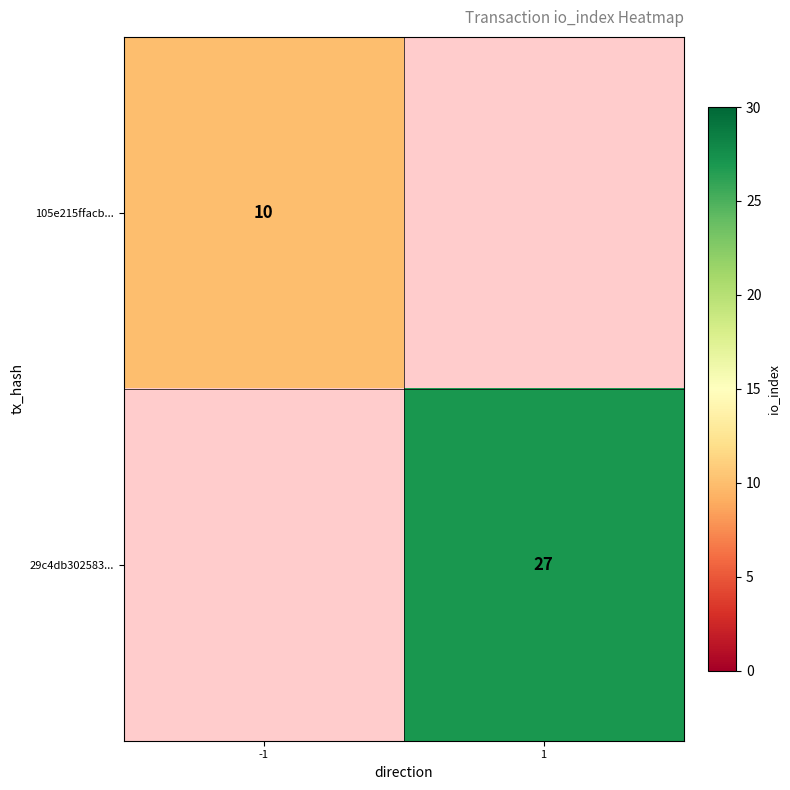

The 105e215ffacb... series shows 10 at -1. True or false?

True